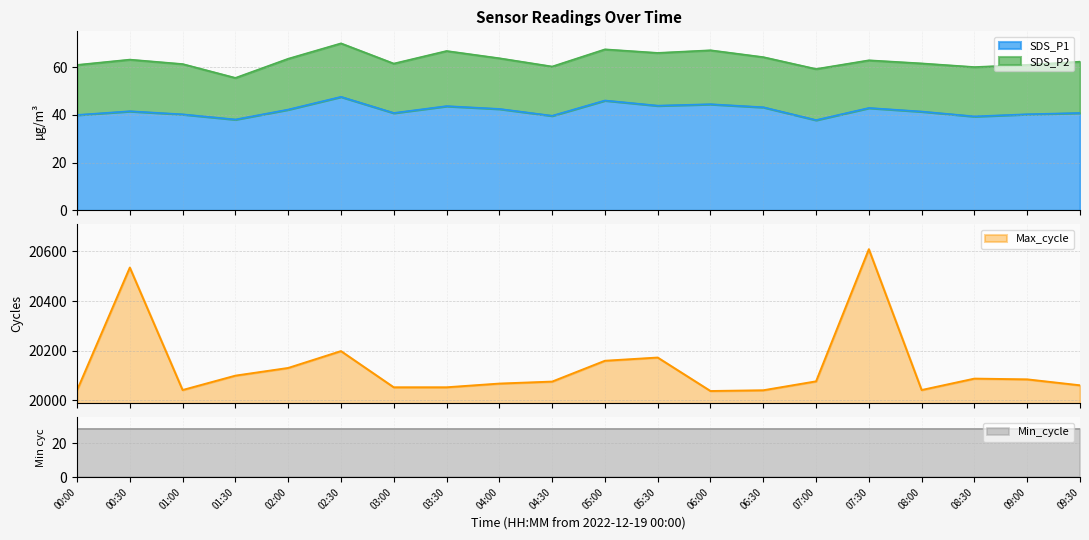

Does the chart display data point markers on the line(s)?

No